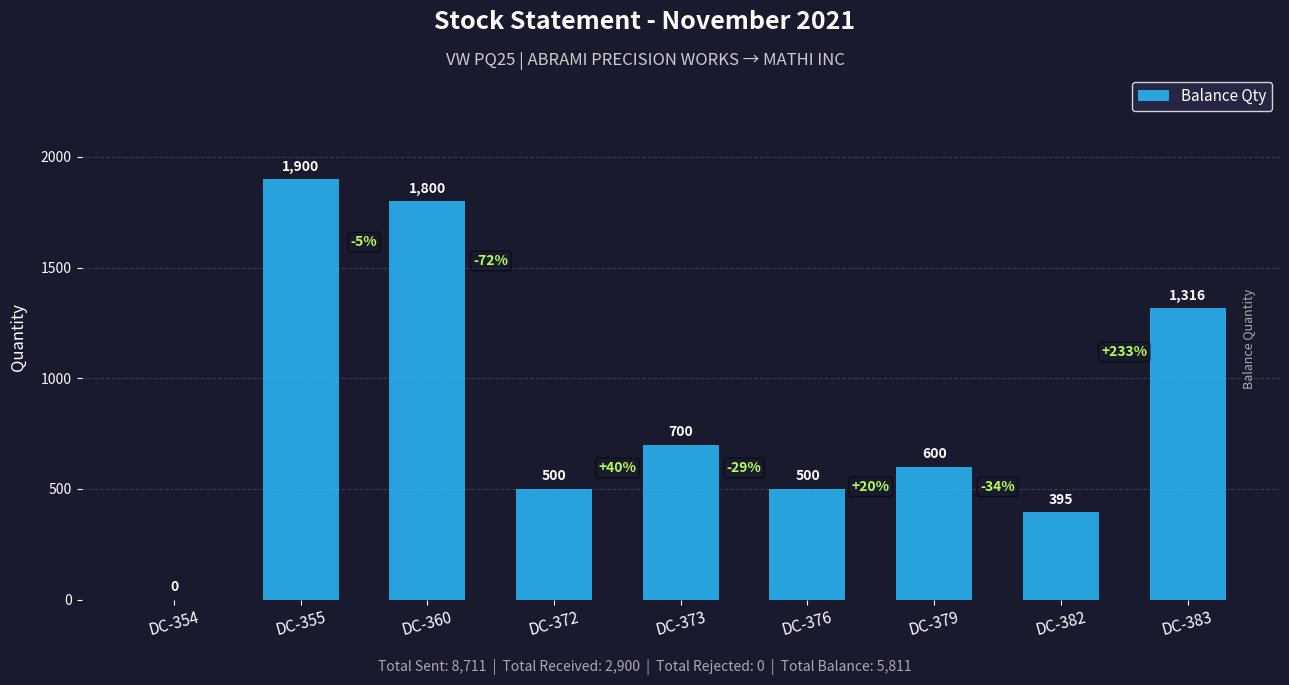

What is the sum of all values?

7711